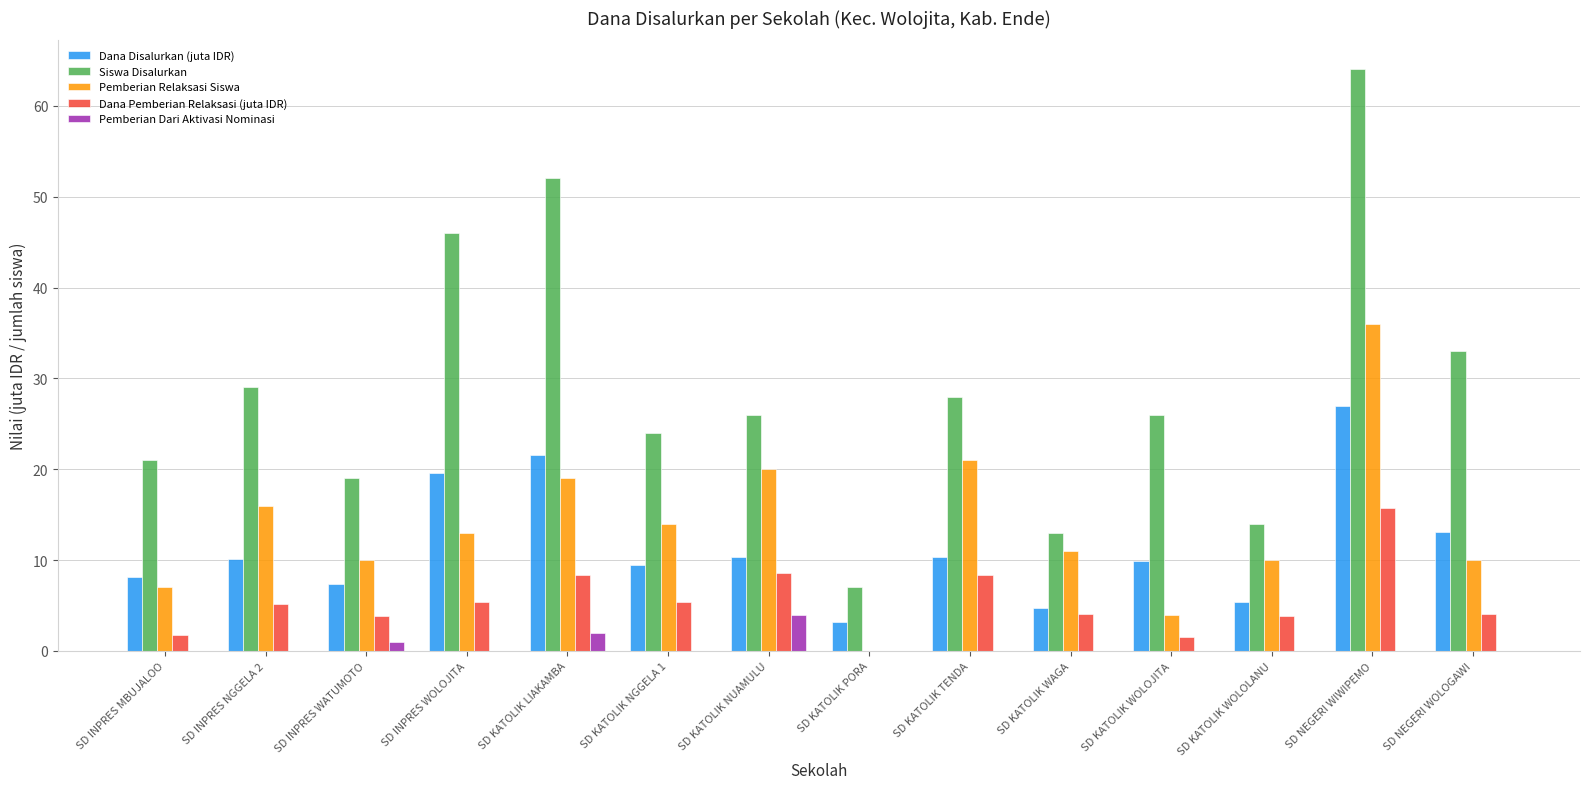

What is the sum of all Pemberian Dari Aktivasi Nominasi values?

7.0